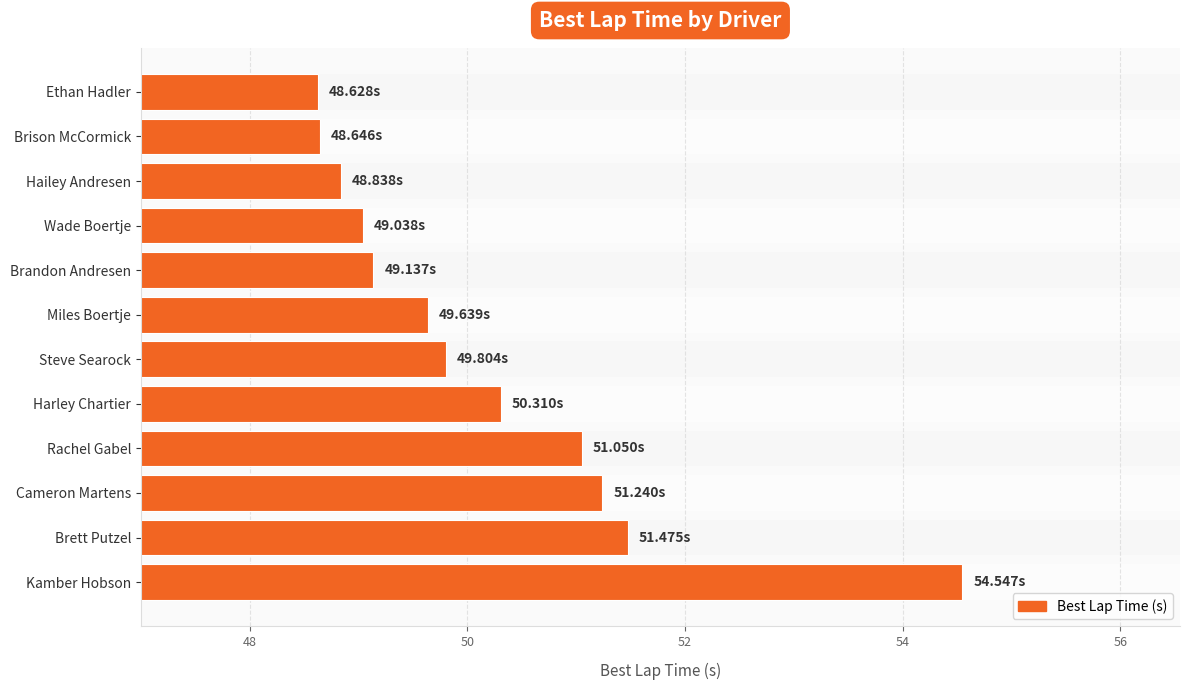

Does the chart contain stacked bars?

No